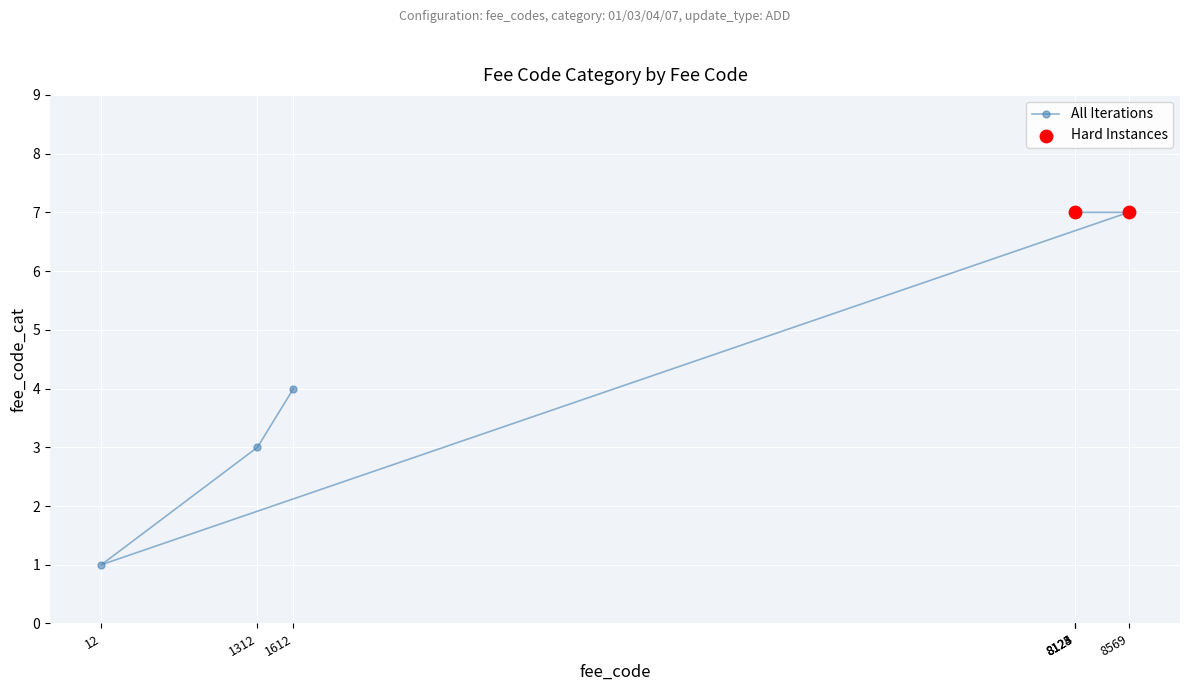

Which has a higher value, 1312 or 8125?

8125